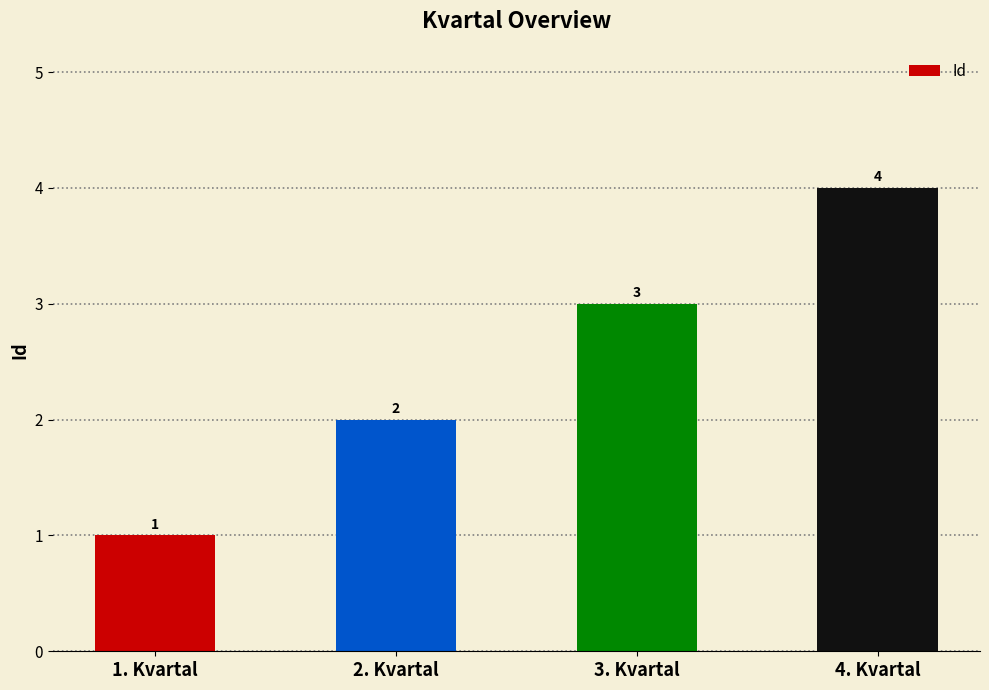

What is the value of the 4th bar from the left?

4